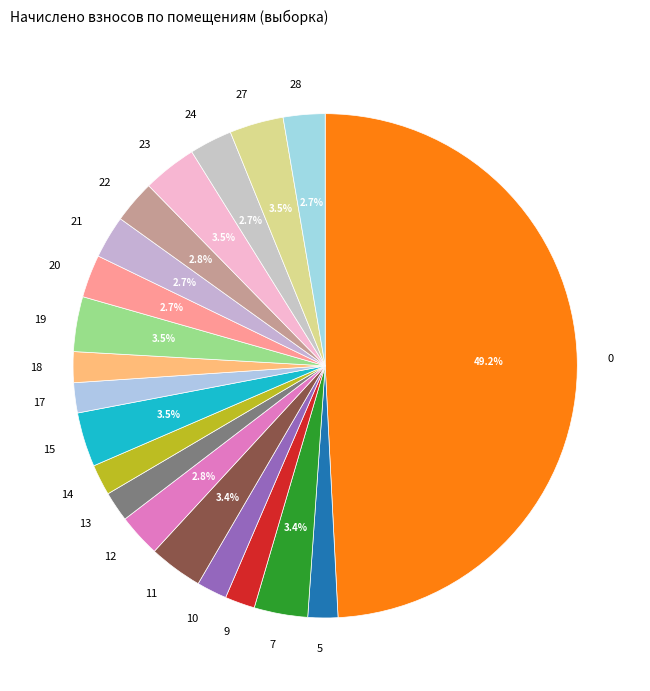

What percentage is the 10 slice, to the nearest percent?

2%